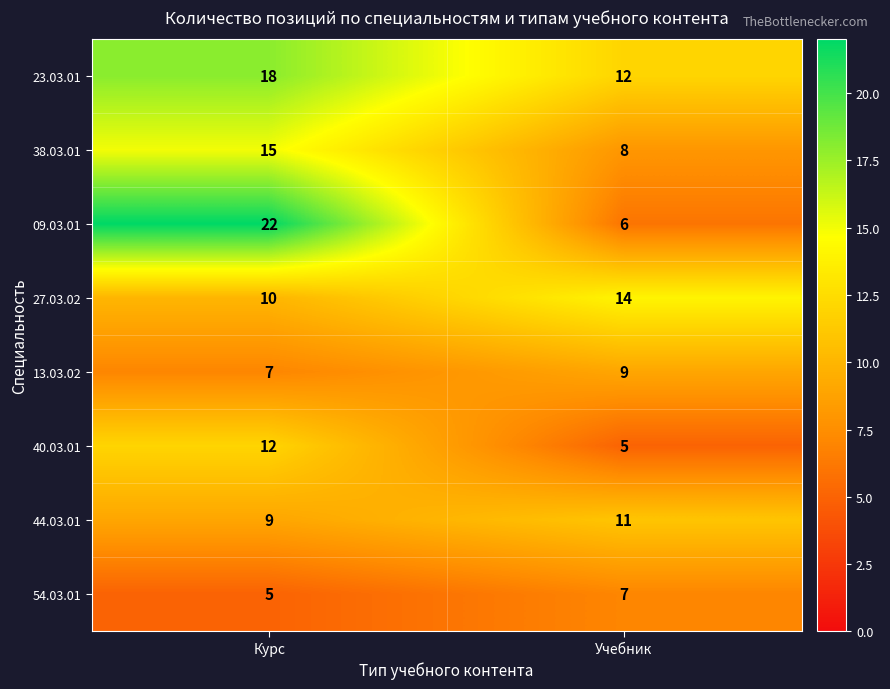

What is the smallest value displayed?

5